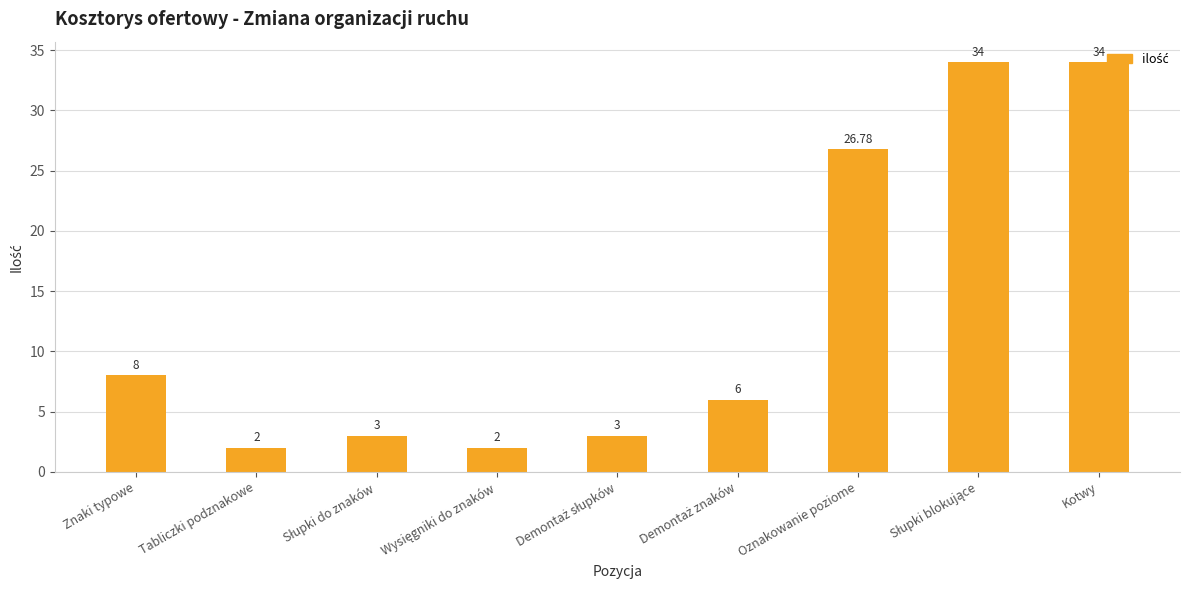

Which has a higher value, Znaki typowe or Oznakowanie poziome?

Oznakowanie poziome